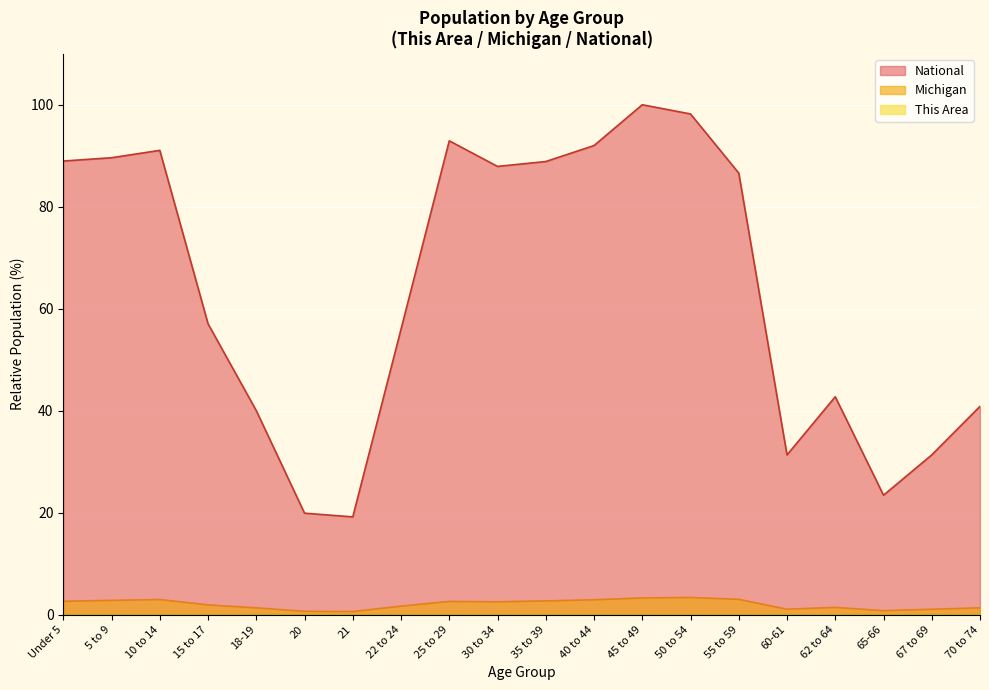

What is the label of the 12th point from the left?

40 to 44